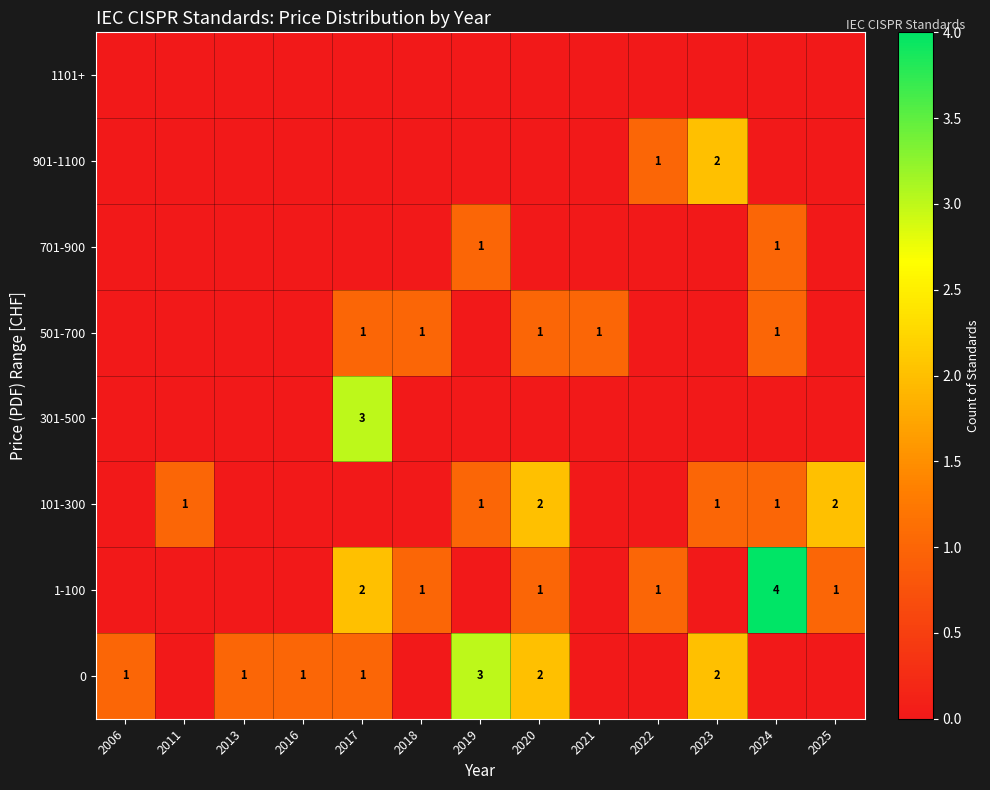

The 501-700 series shows 1 at 2018. True or false?

True